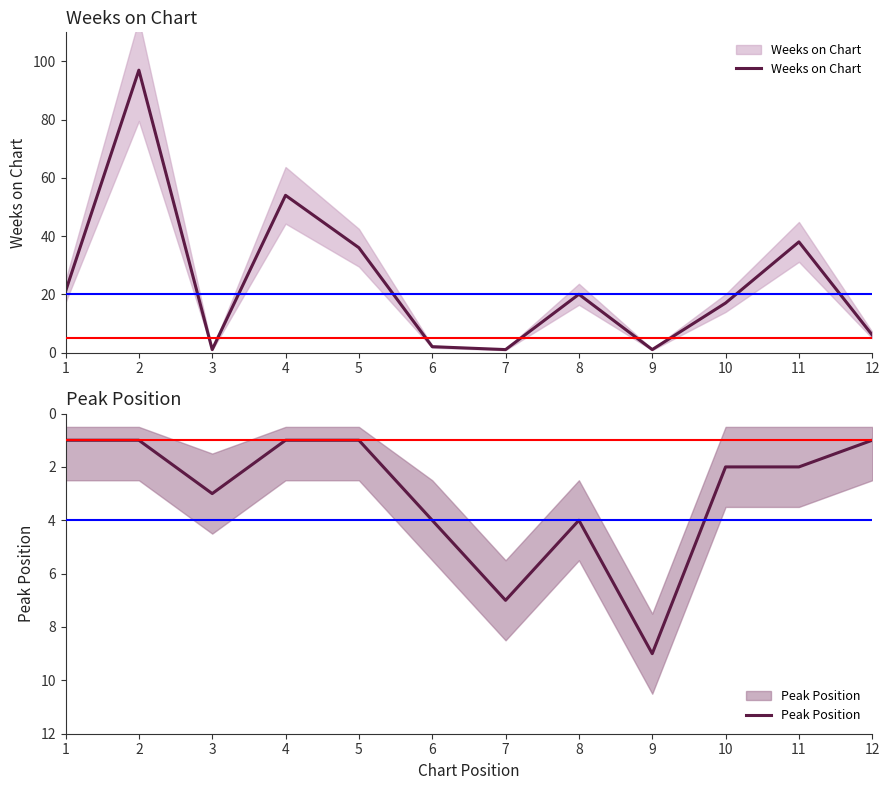

What is the average value of the Weeks on Chart series?

24